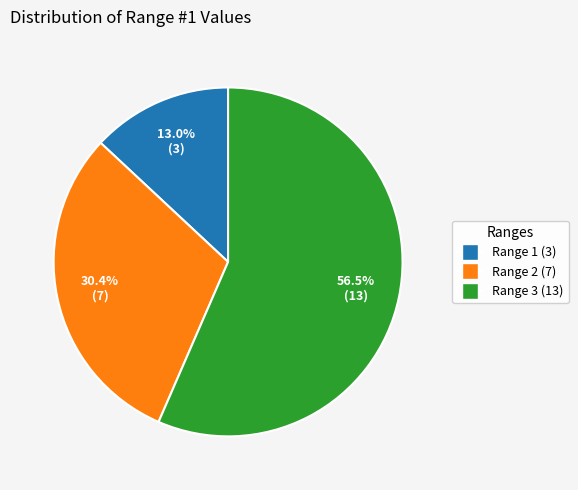

Is Range 3 (13) the majority of the pie?

Yes